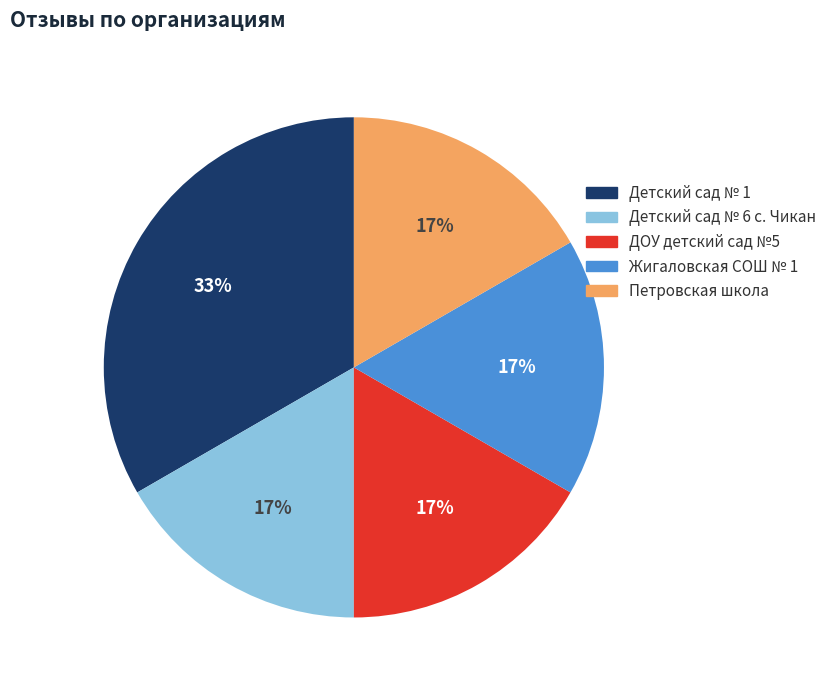

Do Жигаловская СОШ № 1 and Детский сад № 6 с. Чикан together represent more than half of the pie?

No